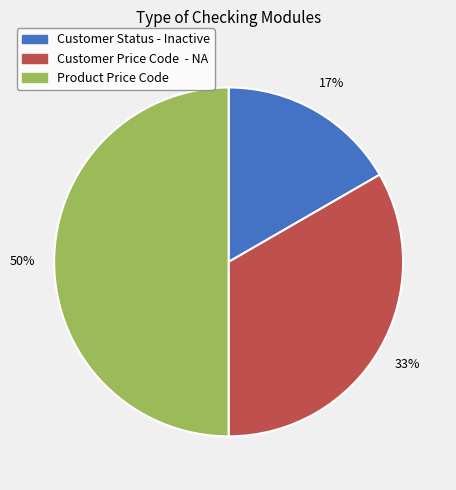

Is it true that Customer Price Code - NA is 33% of the pie?

True